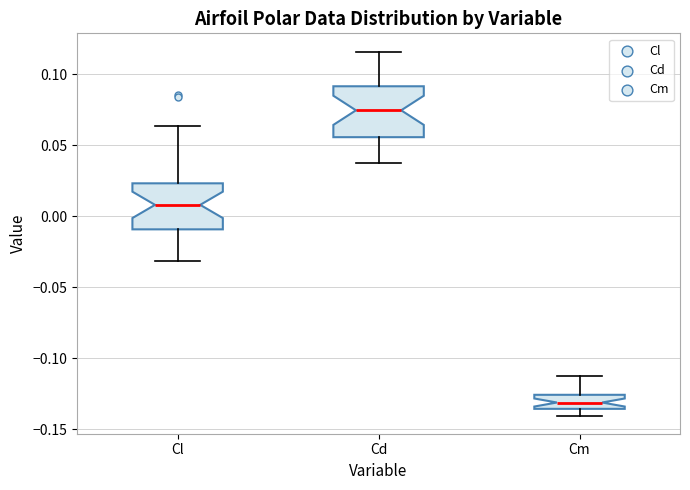

Where does the median line of the box for Cl sit on the y-axis? The values are not printed on the chart, so give them approximately, as read against the axis.

0.010